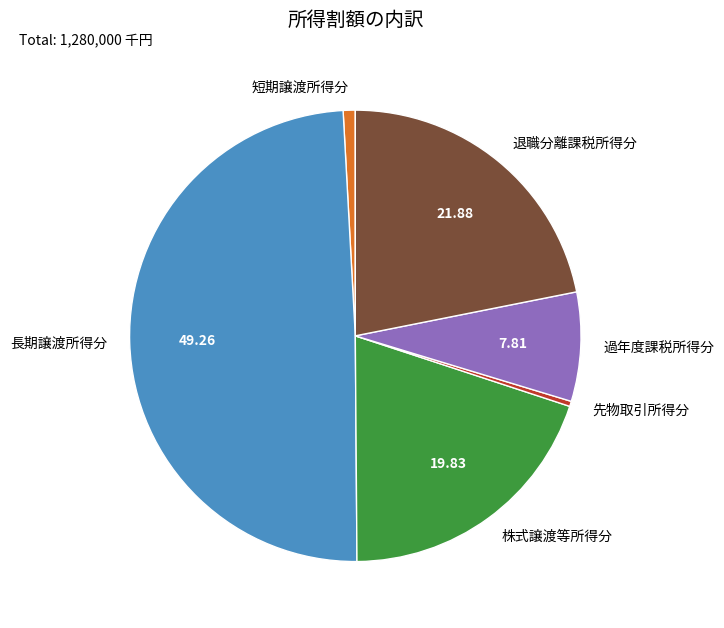

Is the sum of 先物取引所得分 and 短期譲渡所得分 greater than half?

No